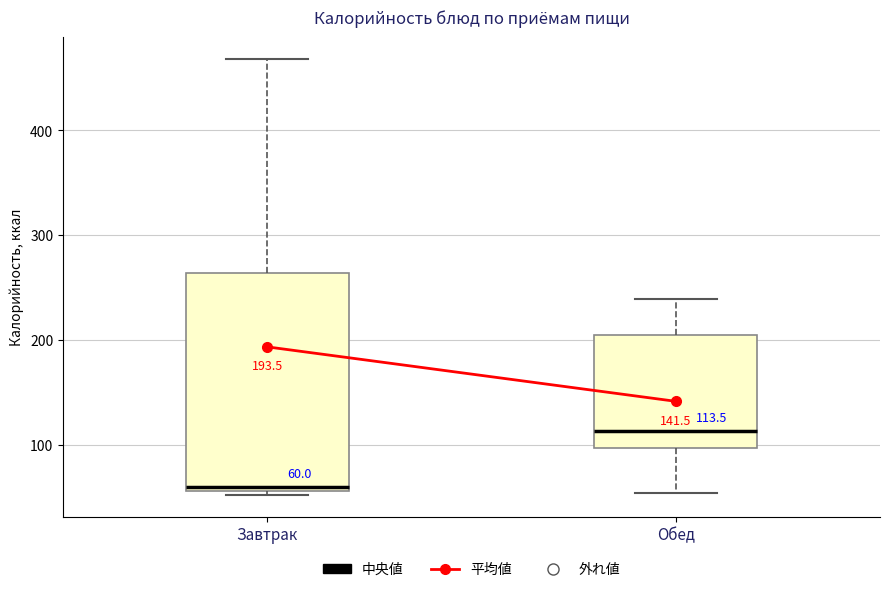

Comparing the boxes themselves (not the whiskers), which one is the tallest?

Завтрак